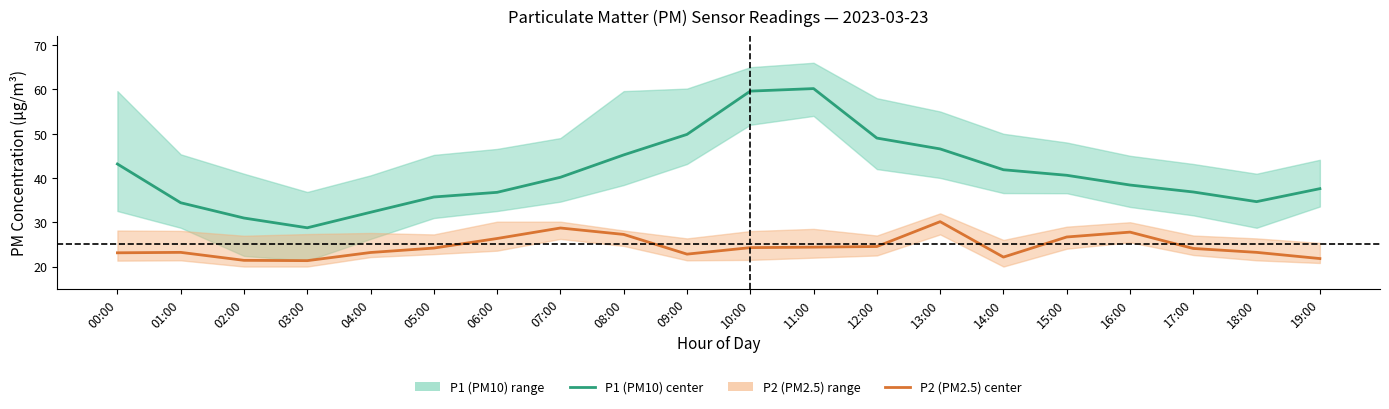

Between 10:00 and 12:00, which series saw the biggest shift?

P1 (PM10) center